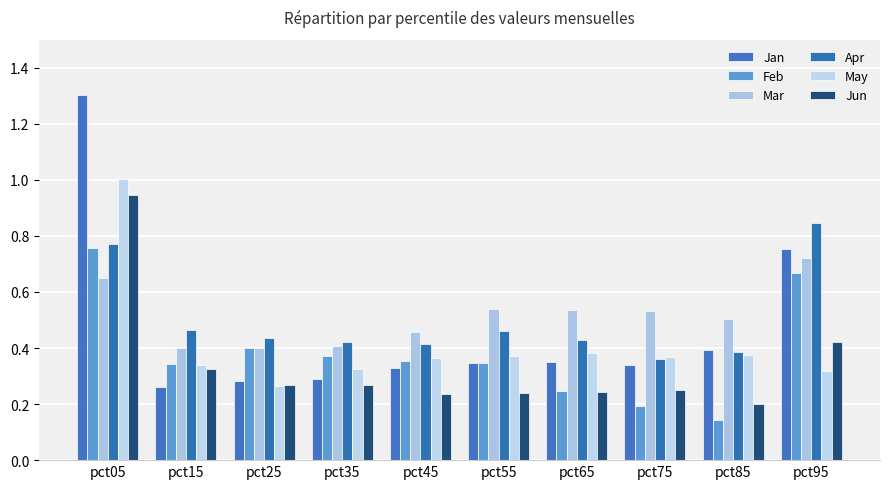

What is the minimum value for Apr?

0.4